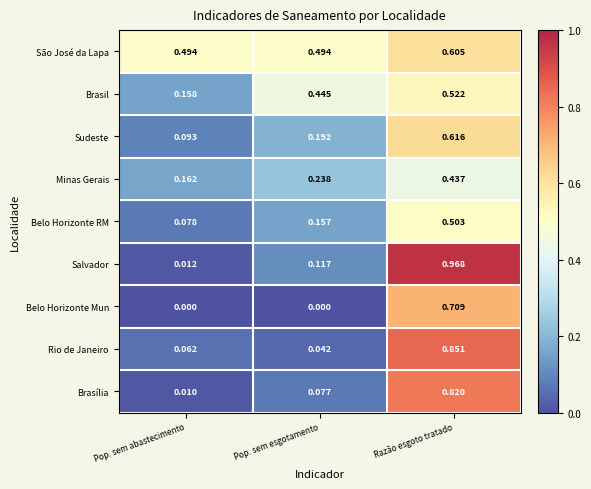

At which label does Brasil reach its peak?

Razão esgoto tratado